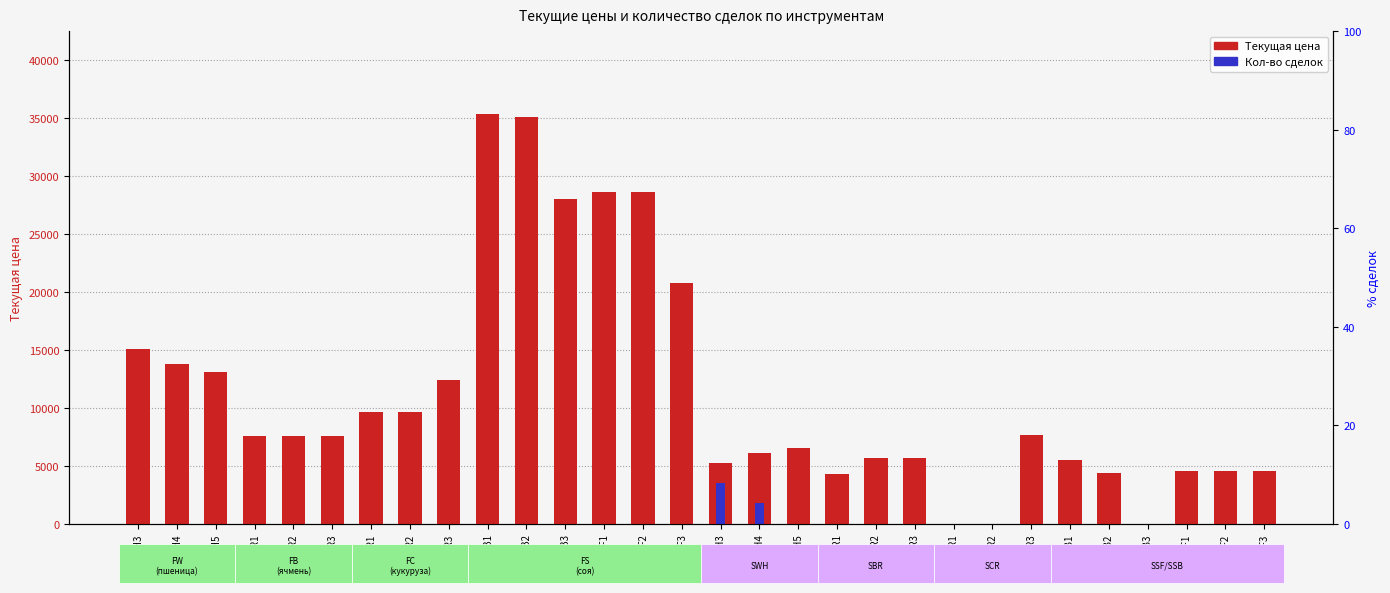

Rank the series at FSB1 from lowest to highest value.

Кол-во сделок, Текущая цена